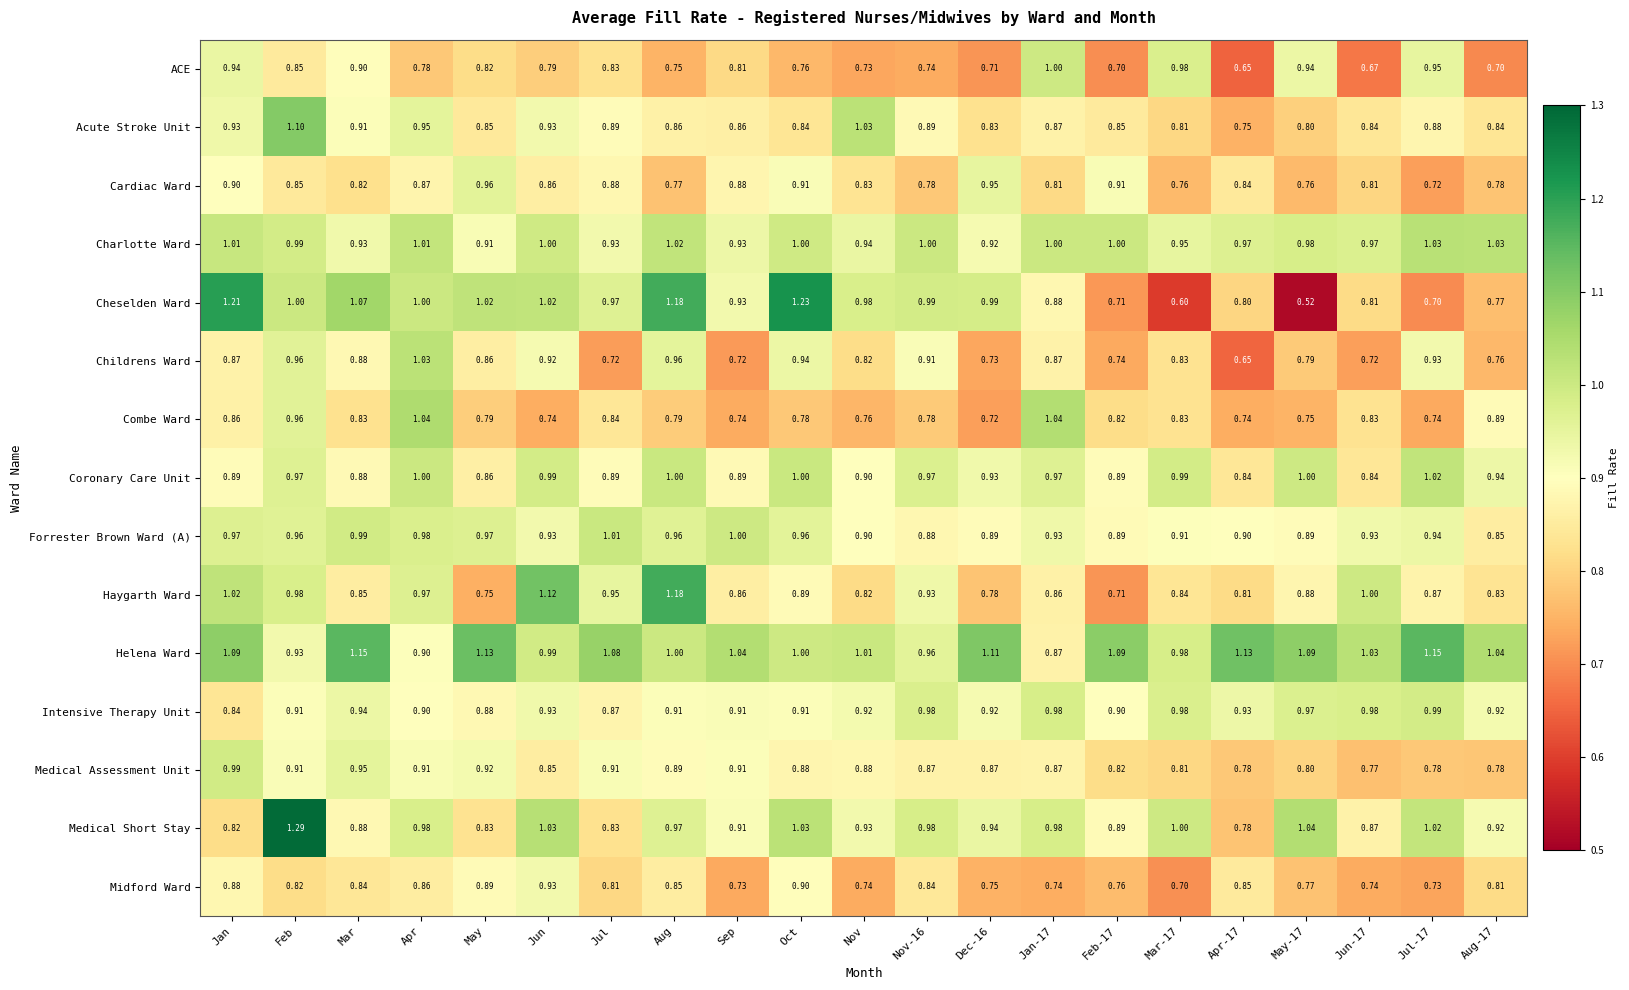

At which category is the sum across all series the highest?

Feb